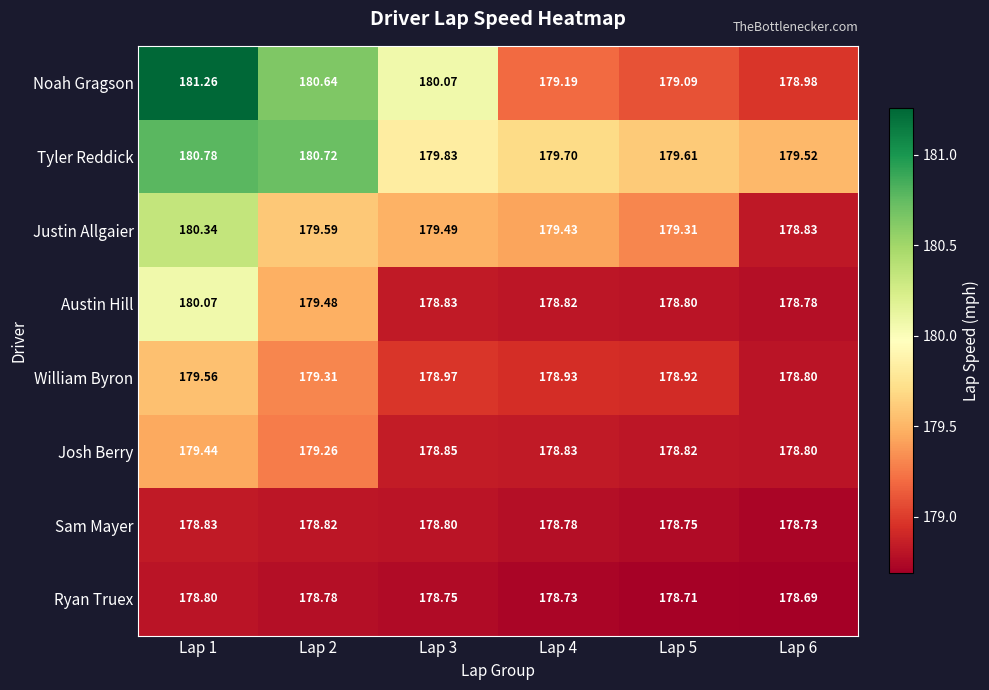

Between Lap 2 and Lap 5, which series saw the biggest shift?

Noah Gragson